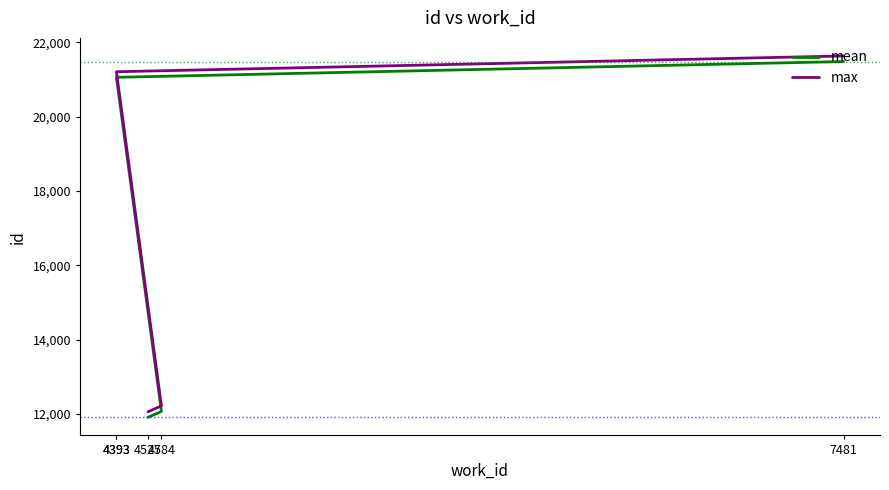

At 7481, list the series in order from largest to smallest.

max, mean